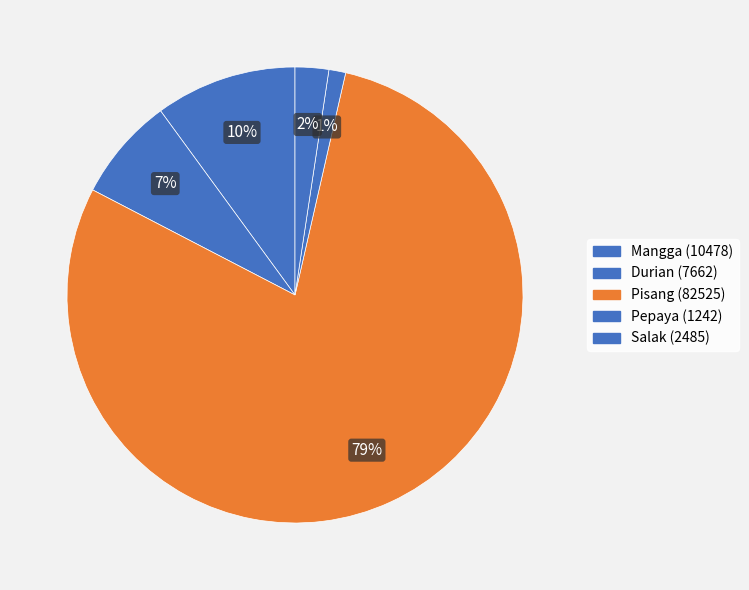

How many segments does this pie chart have?

5